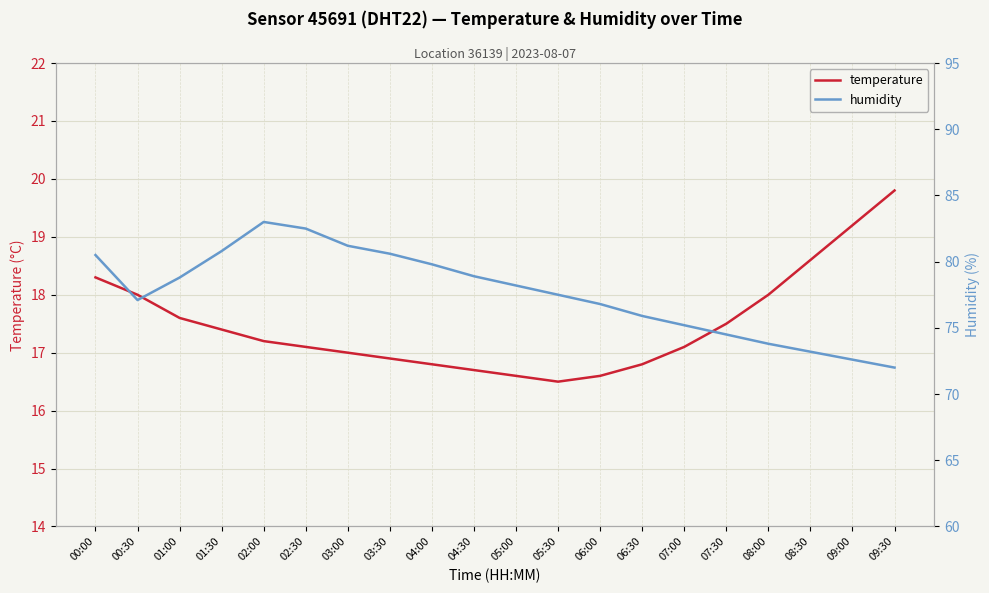

True or false: temperature and humidity cross at least once.

False